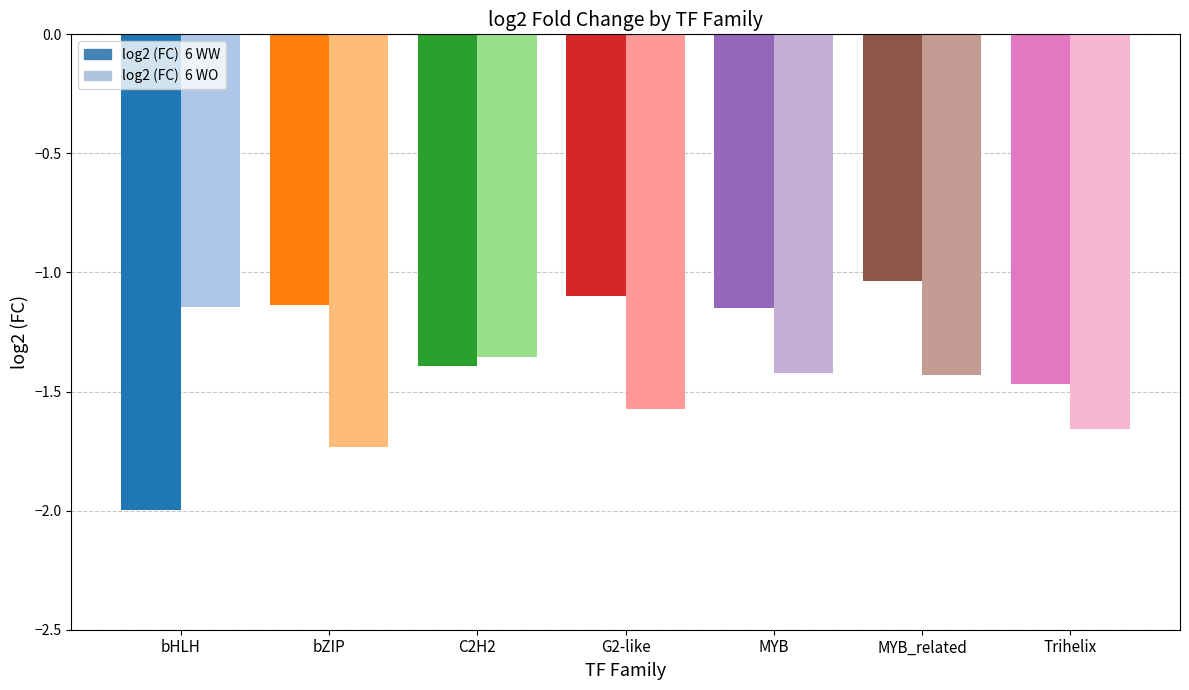

What is the difference between the highest and lowest values at G2-like?

0.5